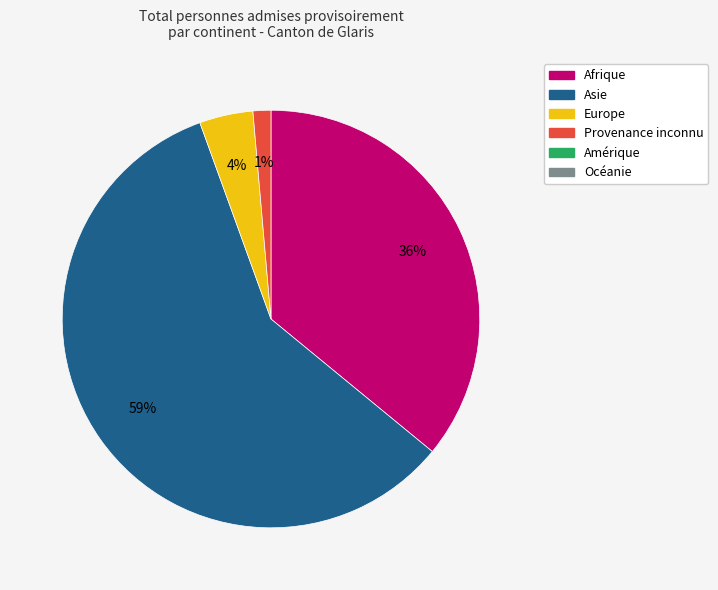

To the nearest percent, what is the average slice percentage?

25%